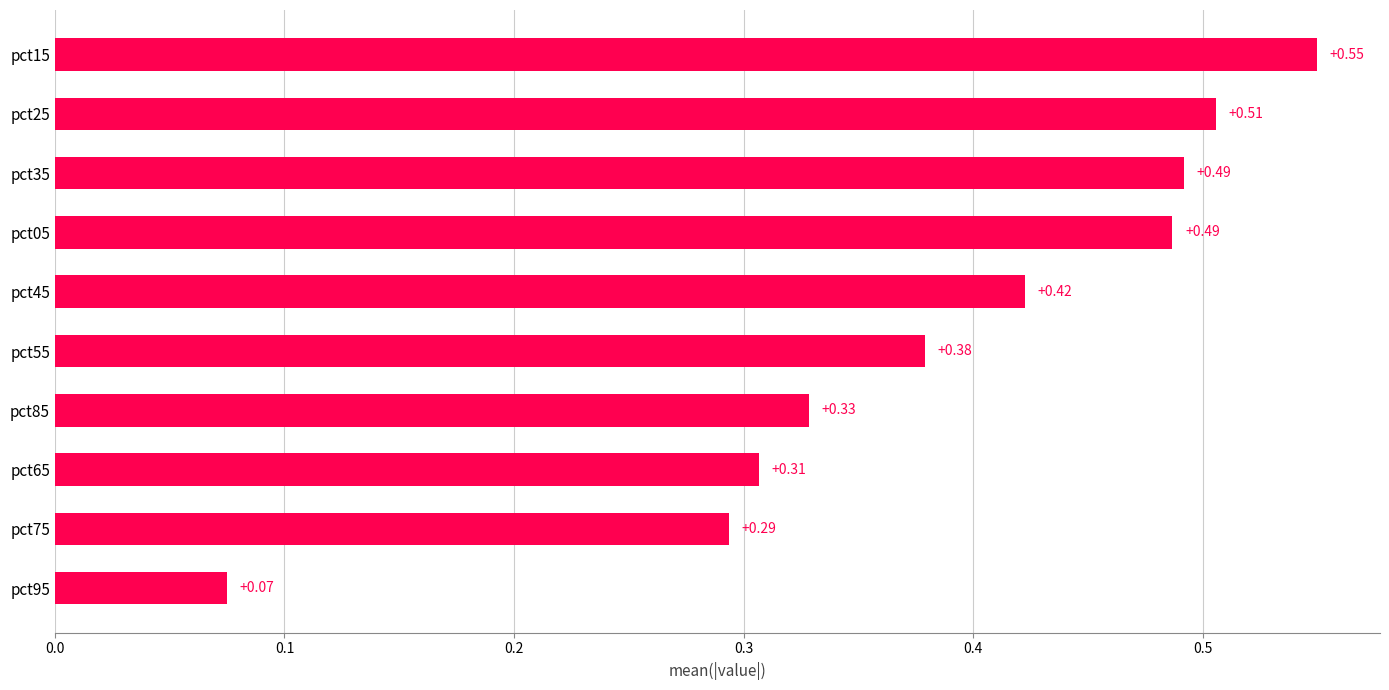

Which has a higher value, pct95 or pct75?

pct75